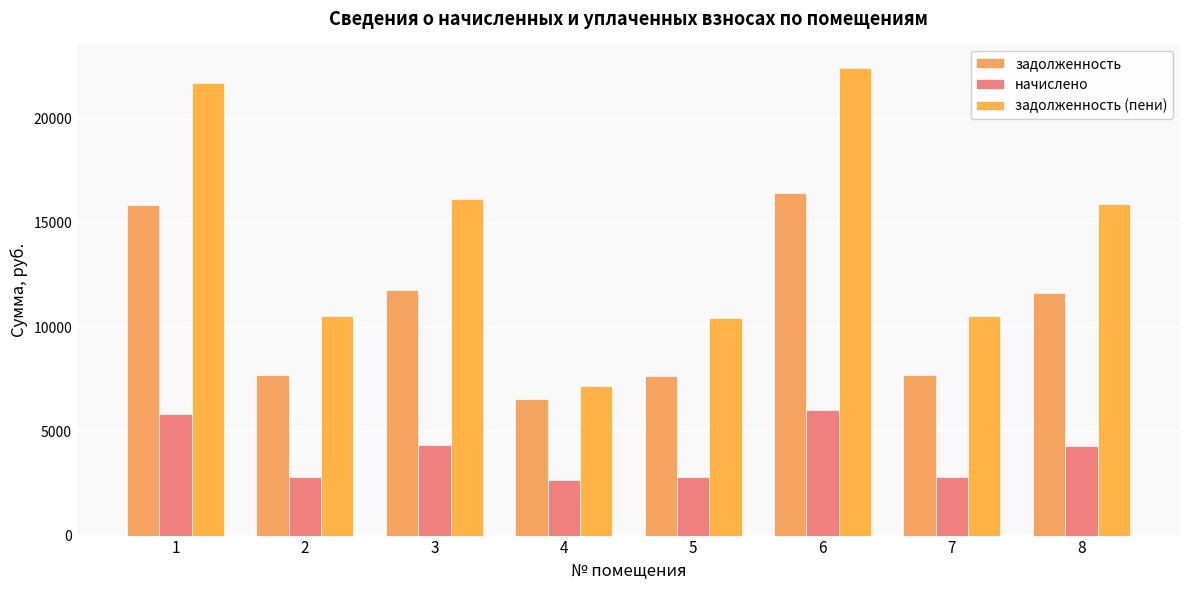

Reading right to left, transcribe all the data shown in this chart.

задолженность: 8=11642.4	7=7708.7	6=16405.2	5=7638.1	4=6550.8	3=11801.2	2=7708.7	1=15876.0
начислено: 8=4276.8	7=2831.8	6=6026.4	5=2805.8	4=2661.1	3=4335.1	2=2831.8	1=5832.0
задолженность (пени): 8=15919.2	7=10540.4	6=22431.6	5=10444.0	4=7170.9	3=16136.3	2=10540.4	1=21708.0